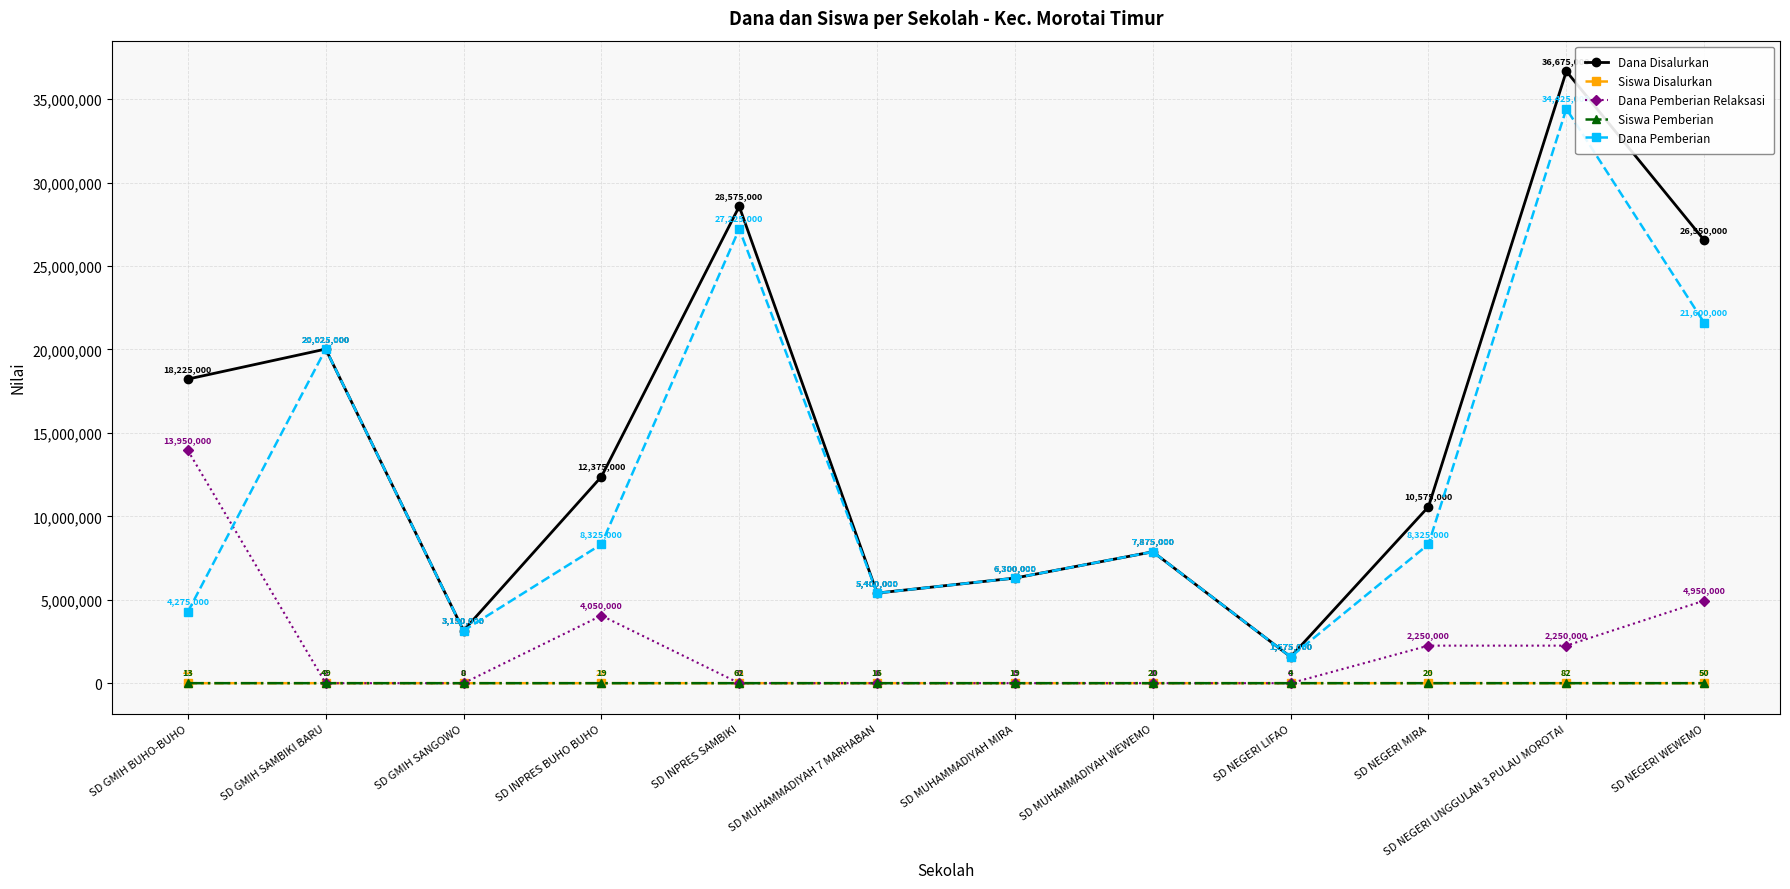

The Dana Disalurkan series shows 11544561 at SD MUHAMMADIYAH WEWEMO. True or false?

False